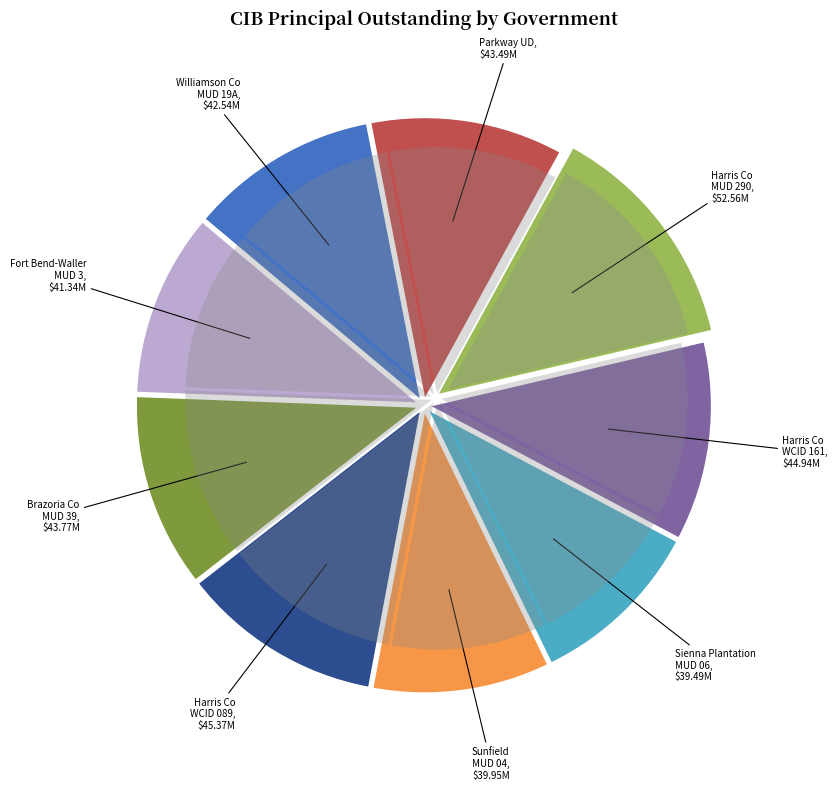

True or false: Sienna Plantation MUD 06 accounts for 3% of the total.

False